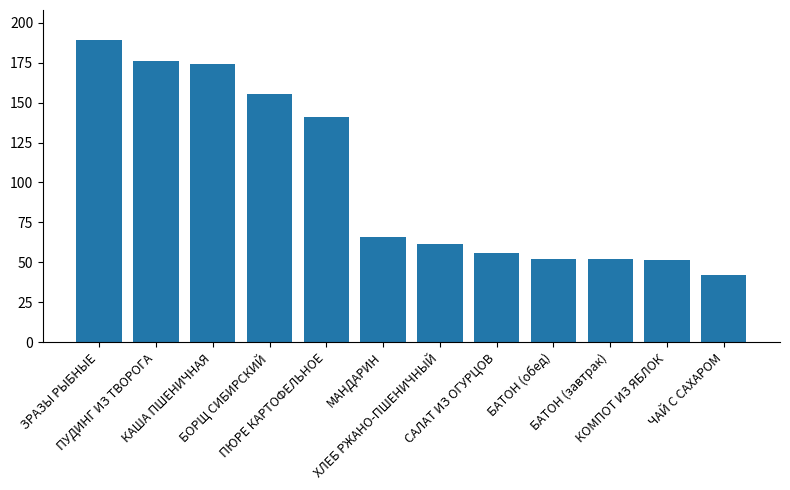

The chart shows a value of 56.0 at САЛАТ ИЗ ОГУРЦОВ. True or false?

True